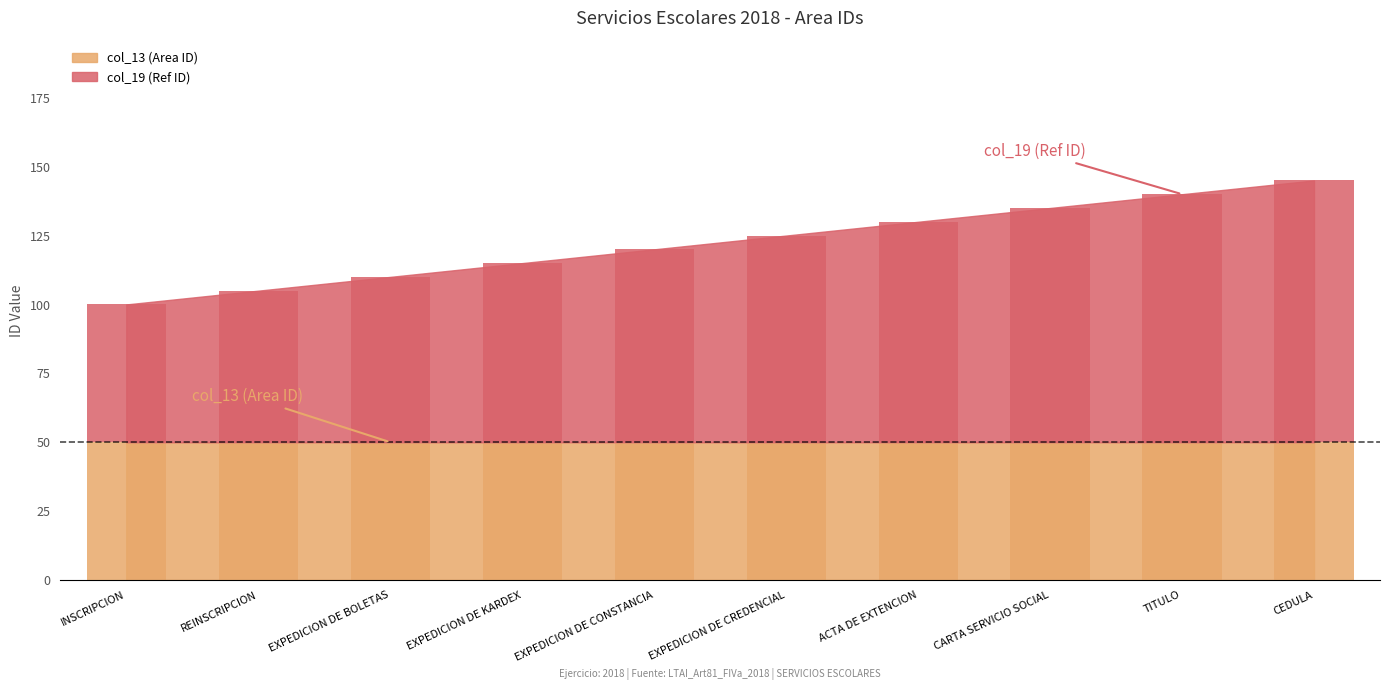

True or false: col_13 (Area ID) has a value of 50.0 at EXPEDICION DE BOLETAS.

True